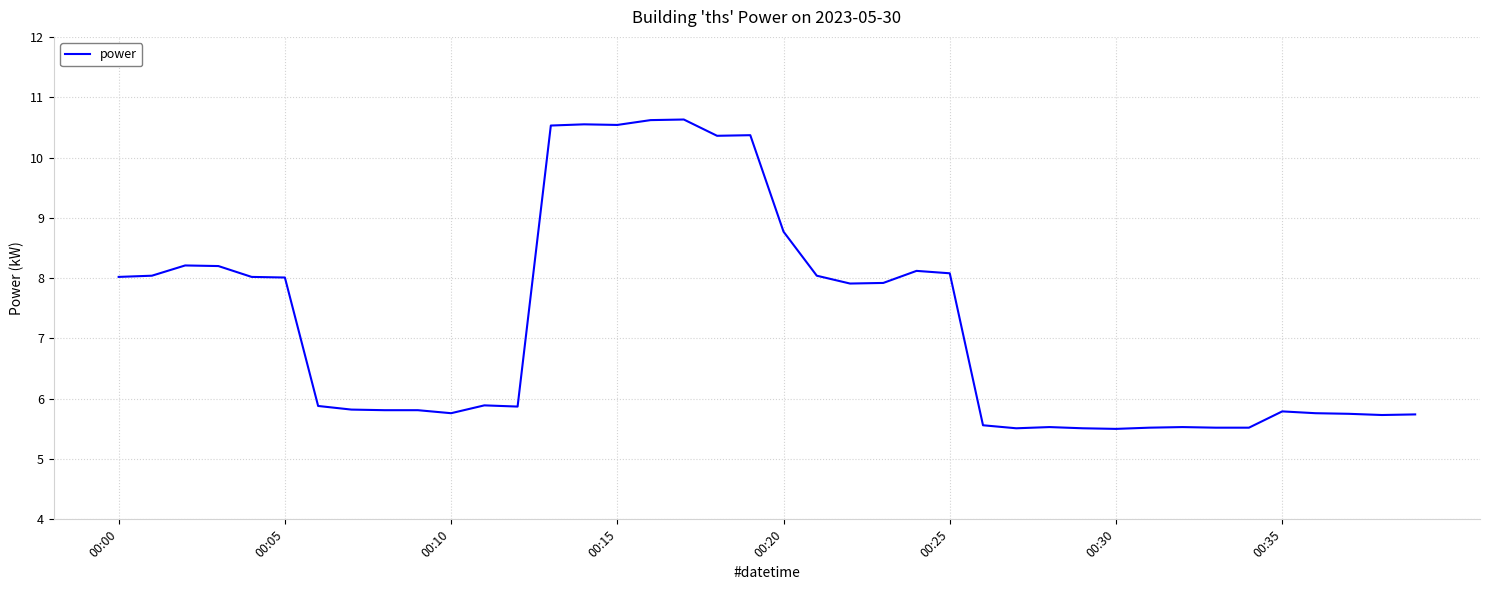

What is the difference between the maximum and minimum values?

5.1